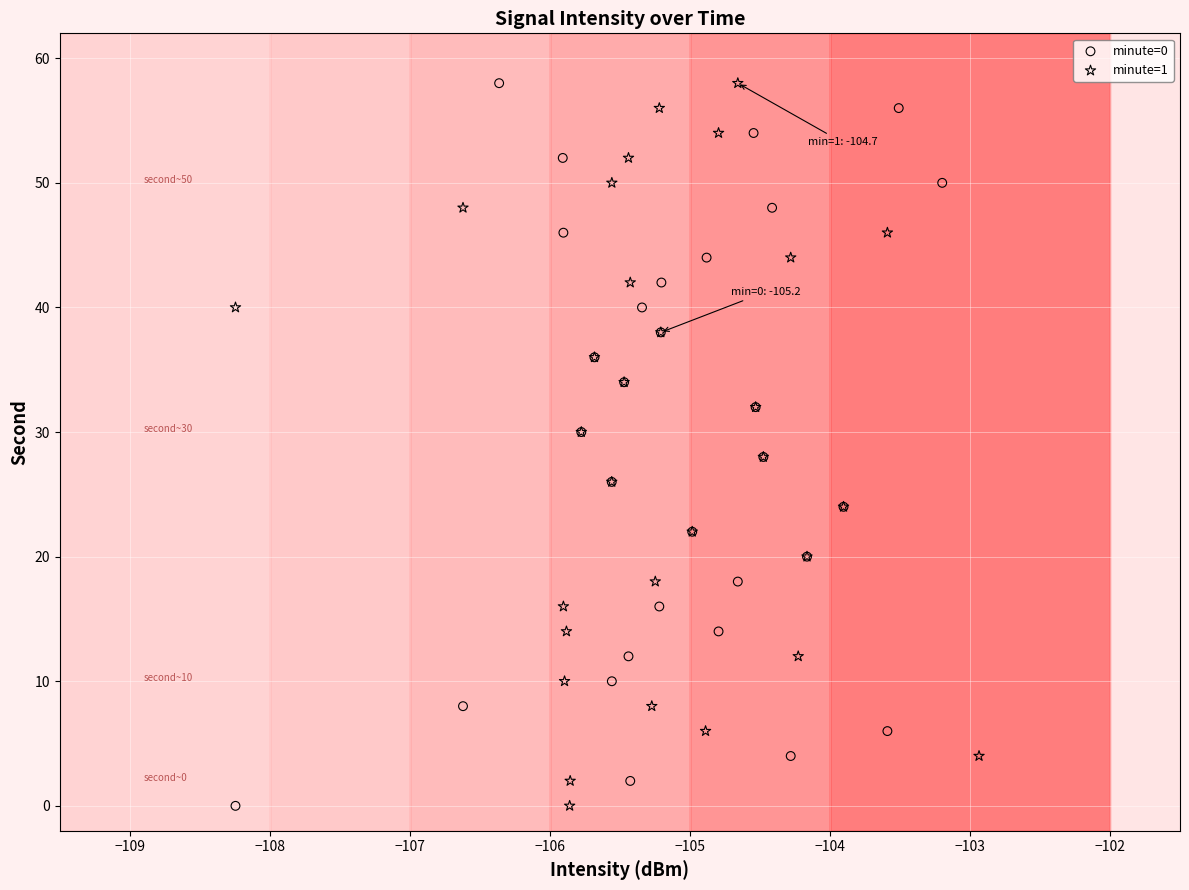

What are all the series names shown in the legend?

minute=0, minute=1